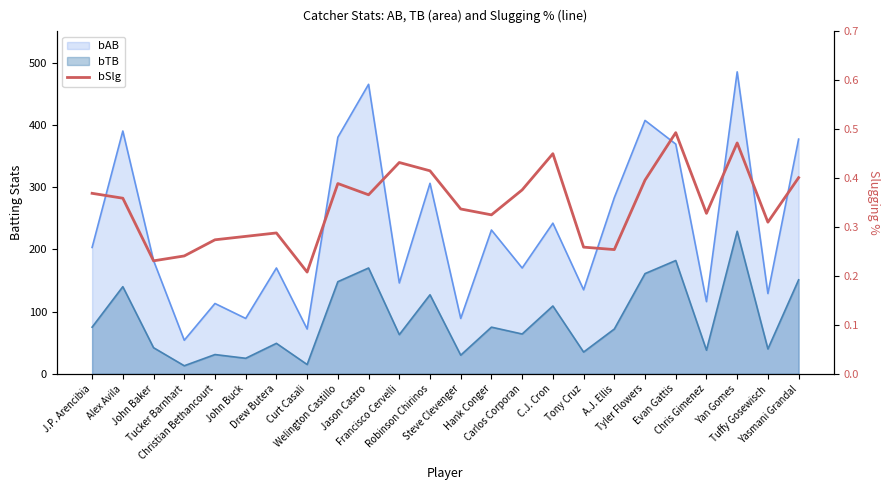

What position from the right is Carlos Corporan?

10